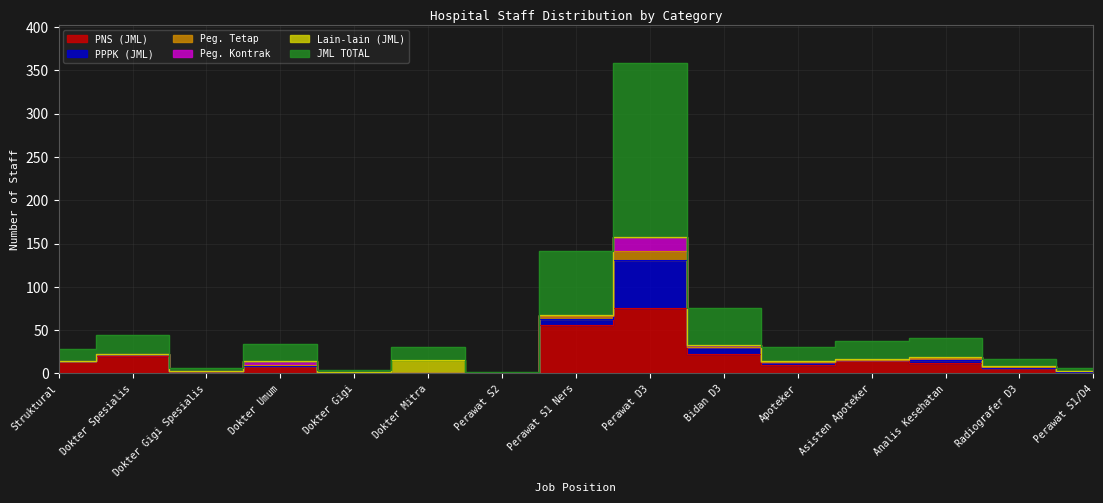

How many lines are shown in the chart?

6